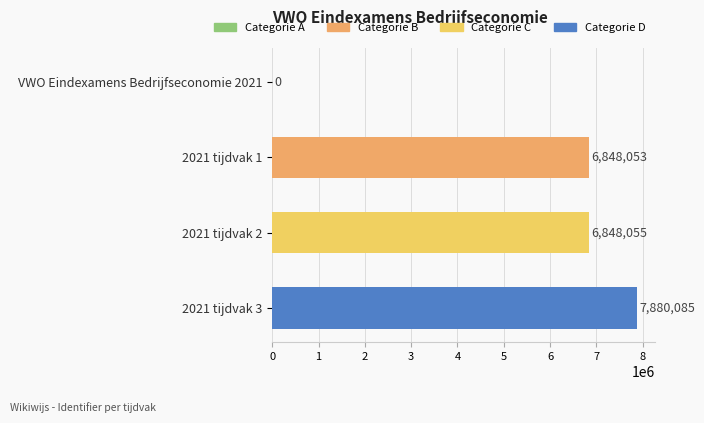

Between 2021 tijdvak 2 and 2021 tijdvak 1, which is larger?

2021 tijdvak 2